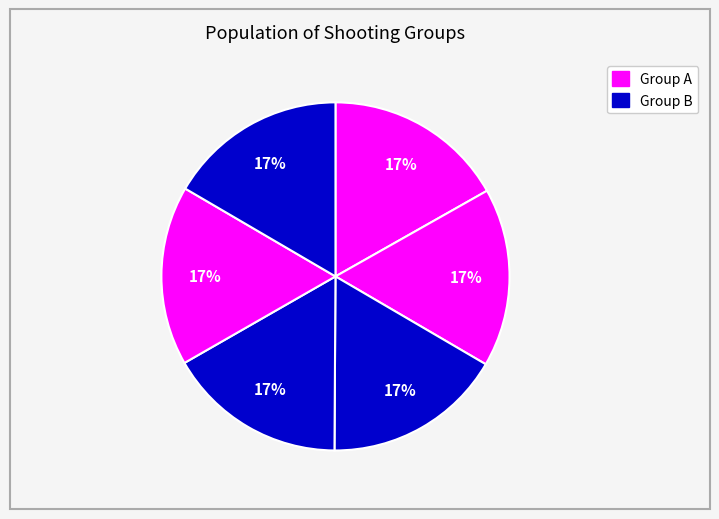

To the nearest percent, what is the average slice percentage?

17%